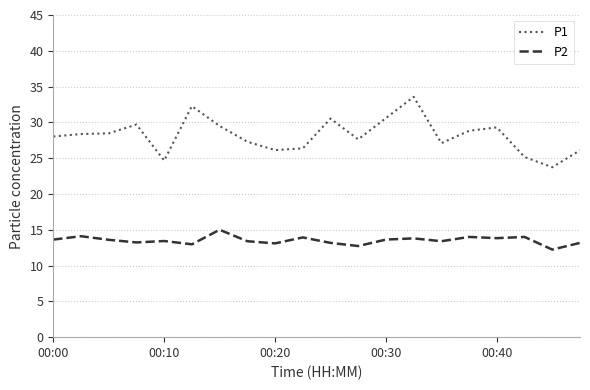

True or false: P1 and P2 intersect in this chart.

False